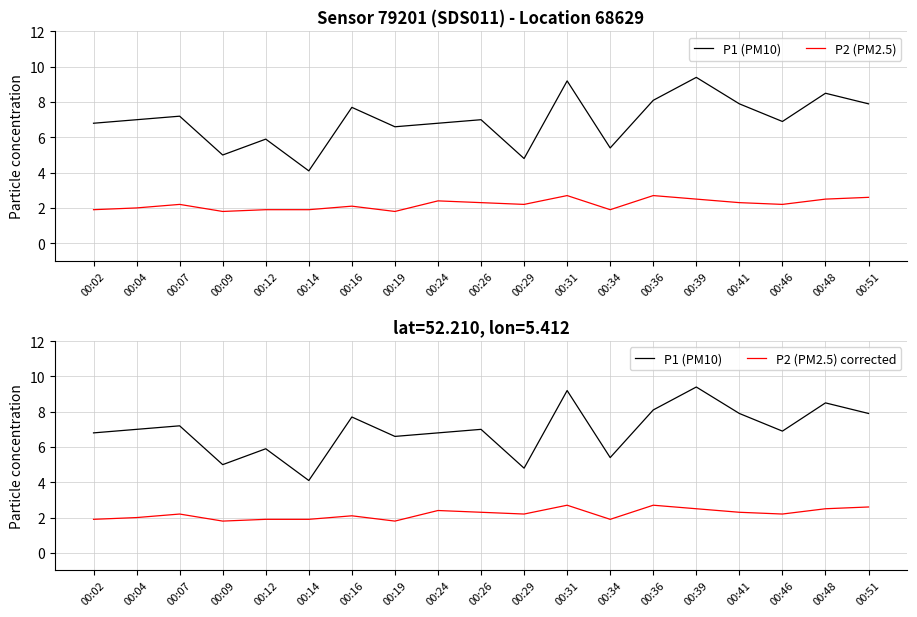

What is the sum of the P1 (PM10) values at 00:48 and 00:24?

15.3